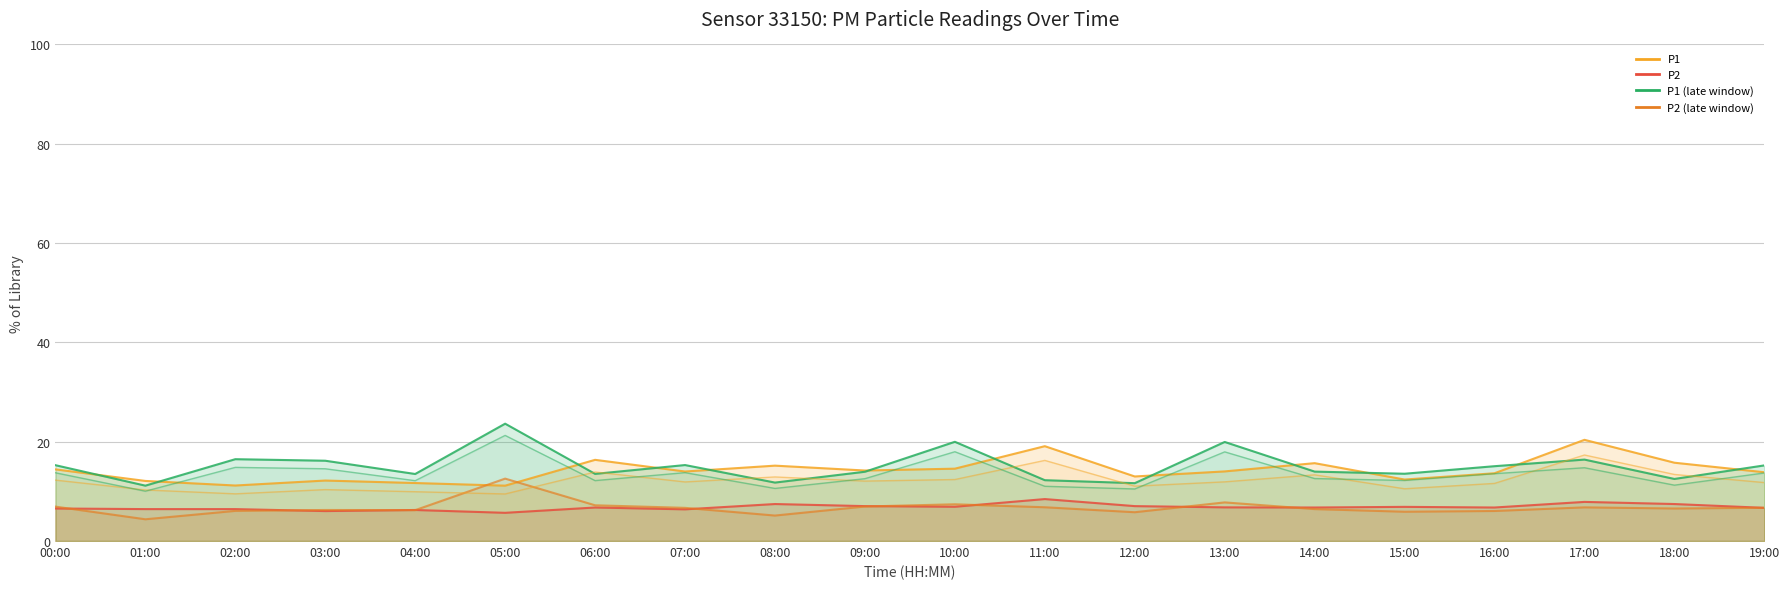

What is the value of the P2_late_line point at the 9th from the left?

5.1